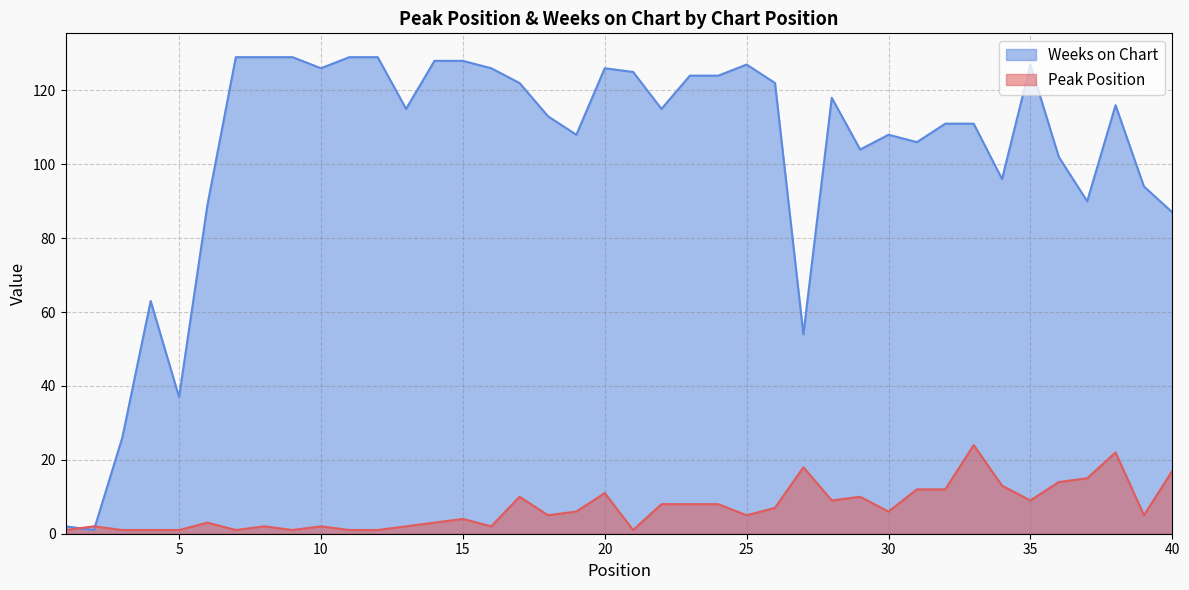

What is the difference between the Peak Position values at 4 and 6?

2